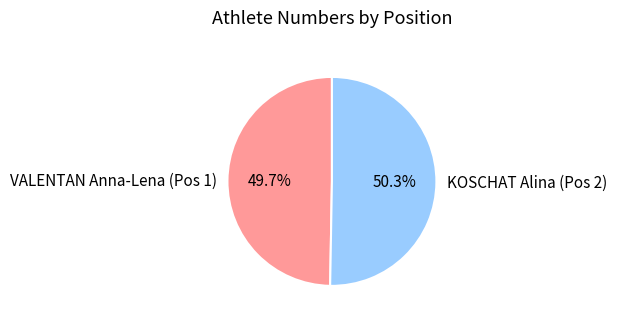

To the nearest percent, what is the difference between the largest and smallest slice percentages?

1%